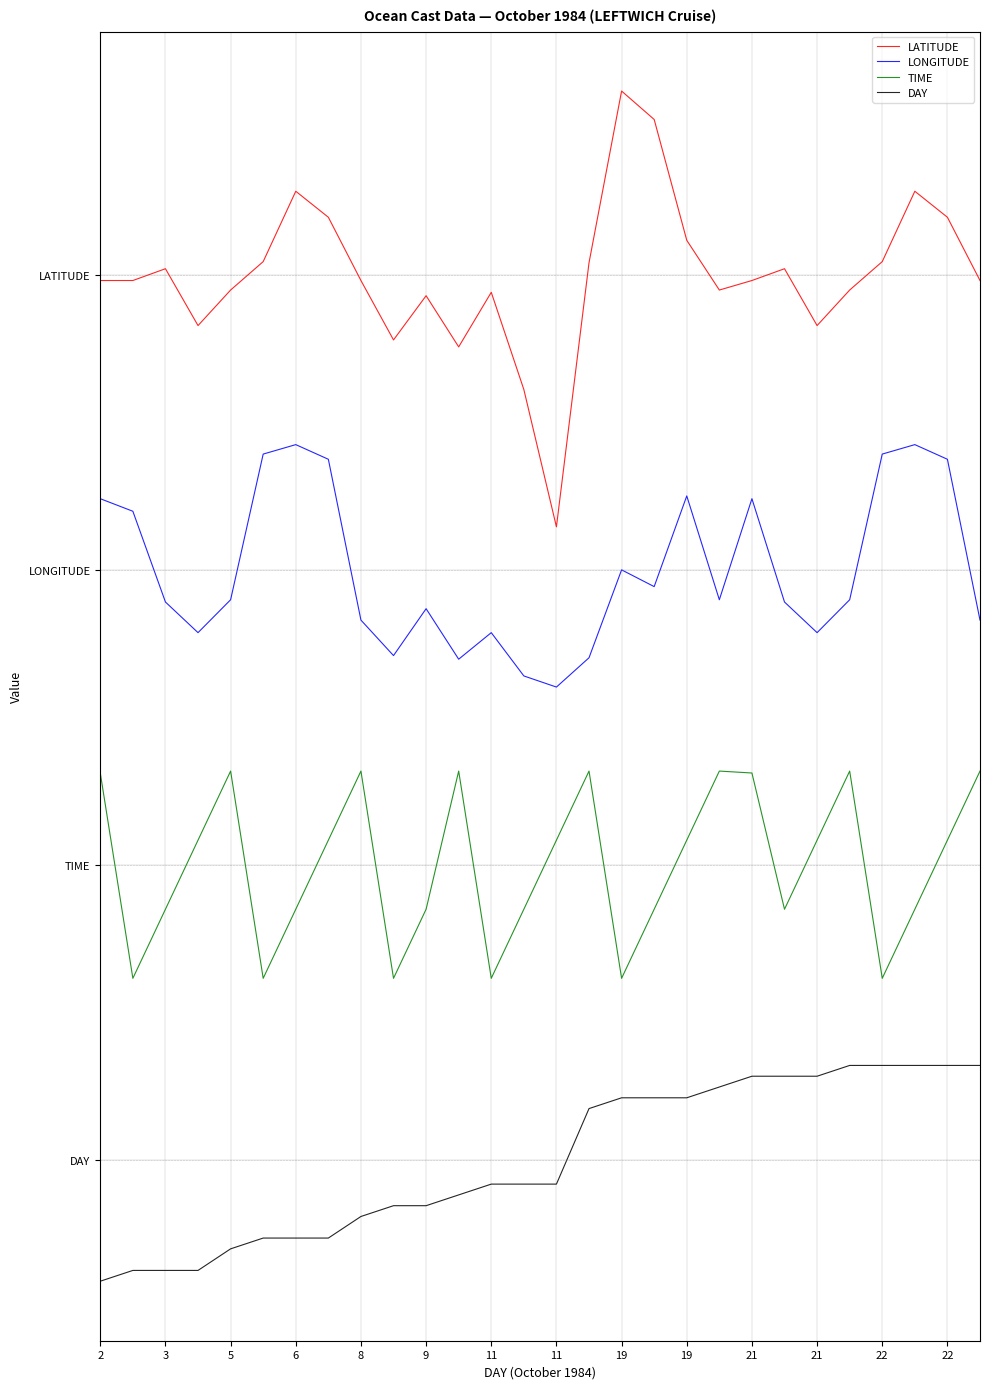

What is the maximum value for TIME?

0.5